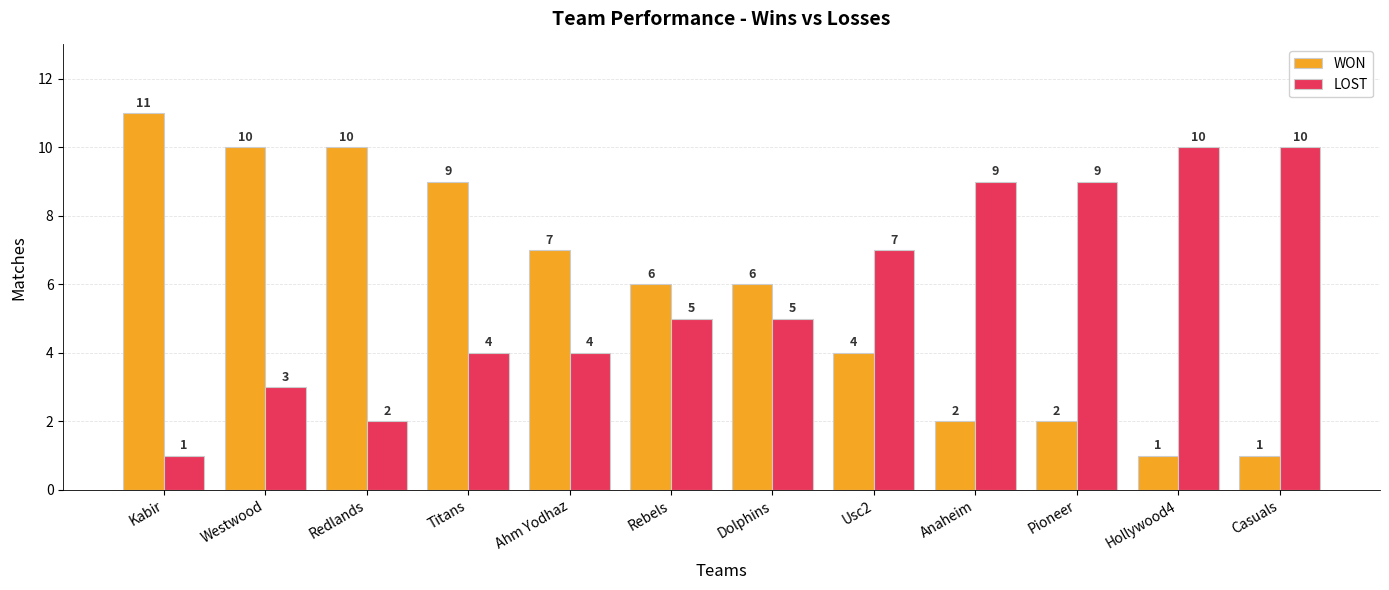

What is the label of the 5th bar from the right?

Usc2